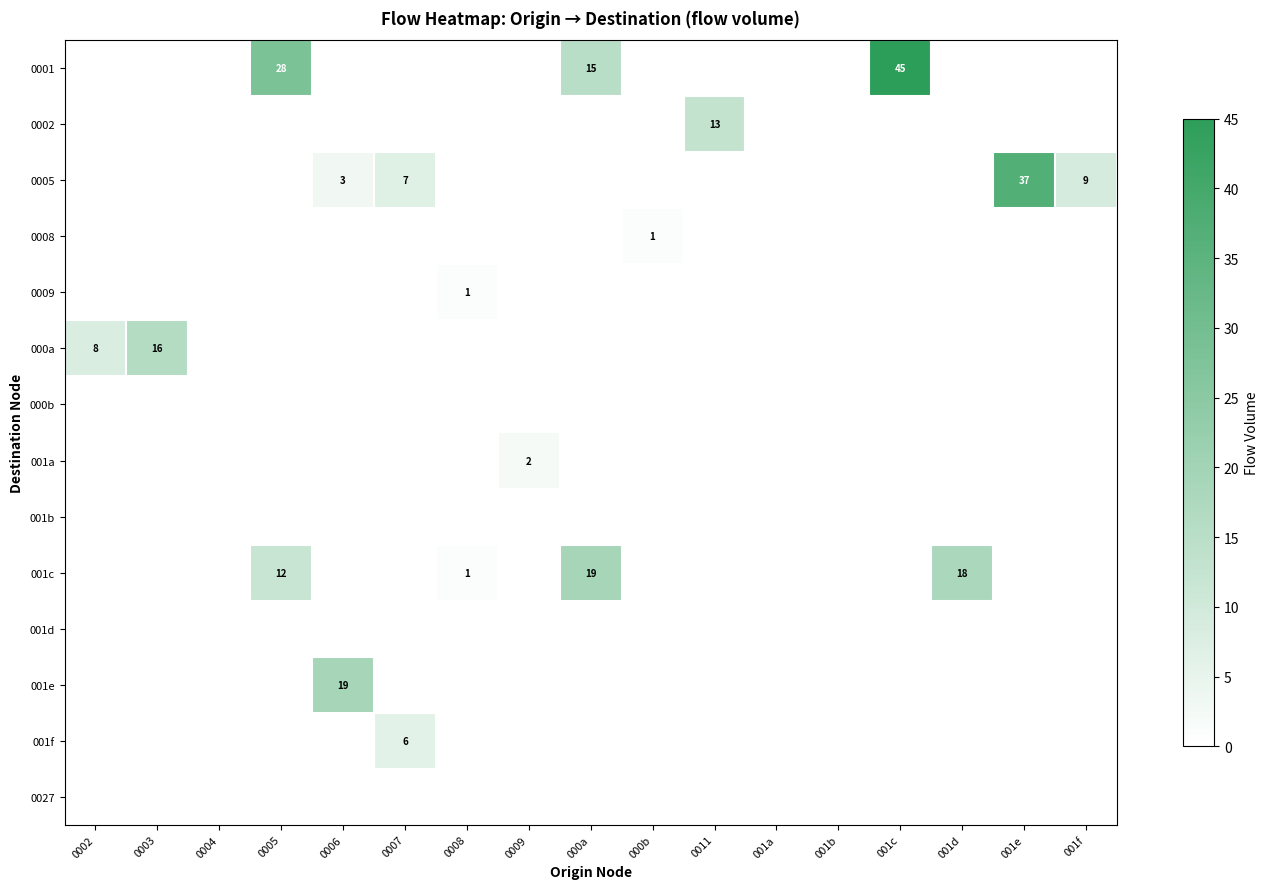

The value of 0005 at 0007 is 7. True or false?

True